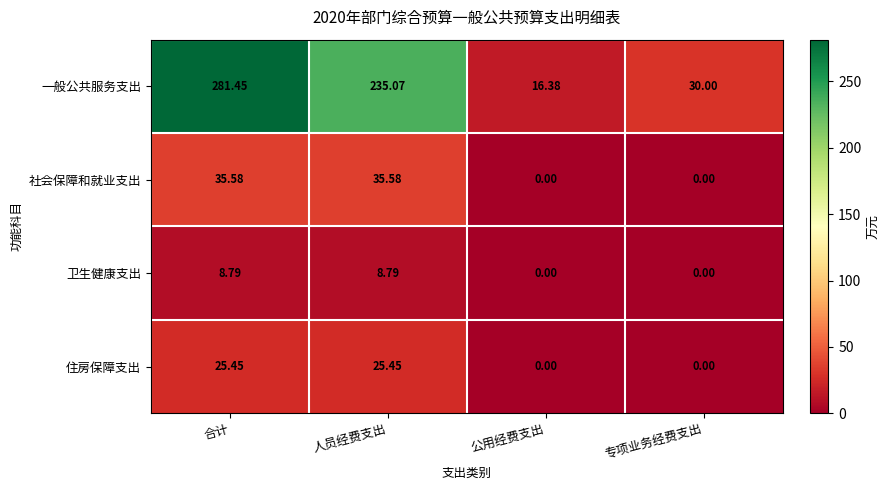

Which series has the widest spread of values?

一般公共服务支出